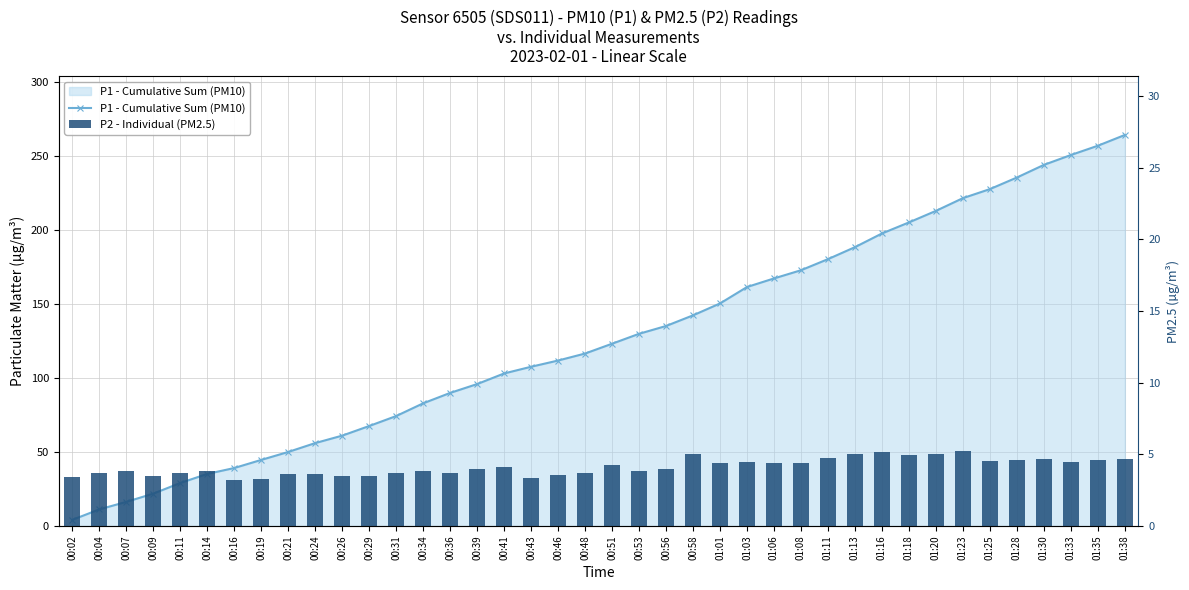

What is the average value of the P2 - Individual (PM2.5) series?

4.1